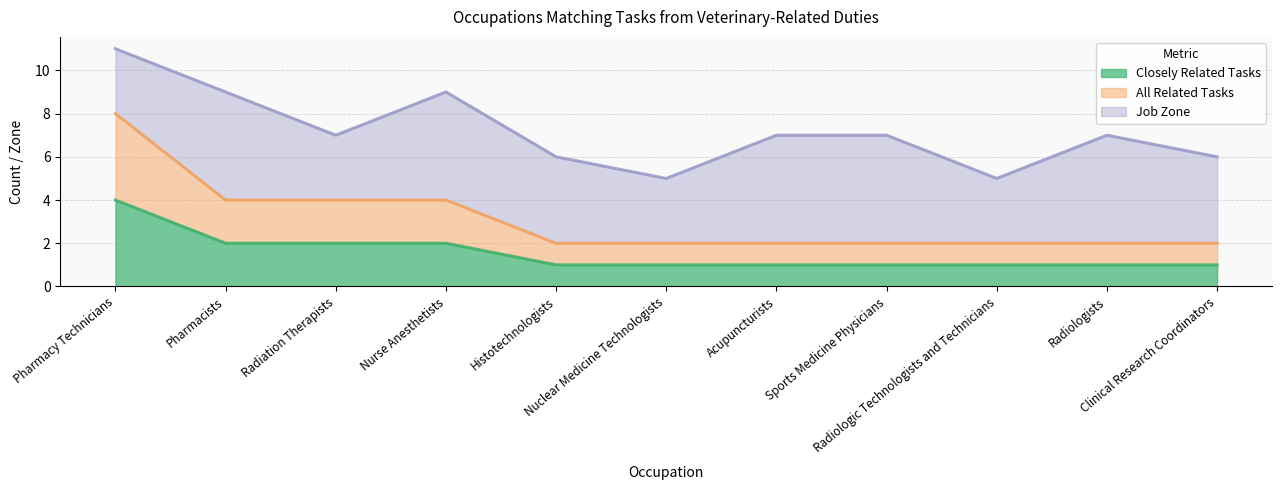

What is the average value of the All Related Tasks series?

3